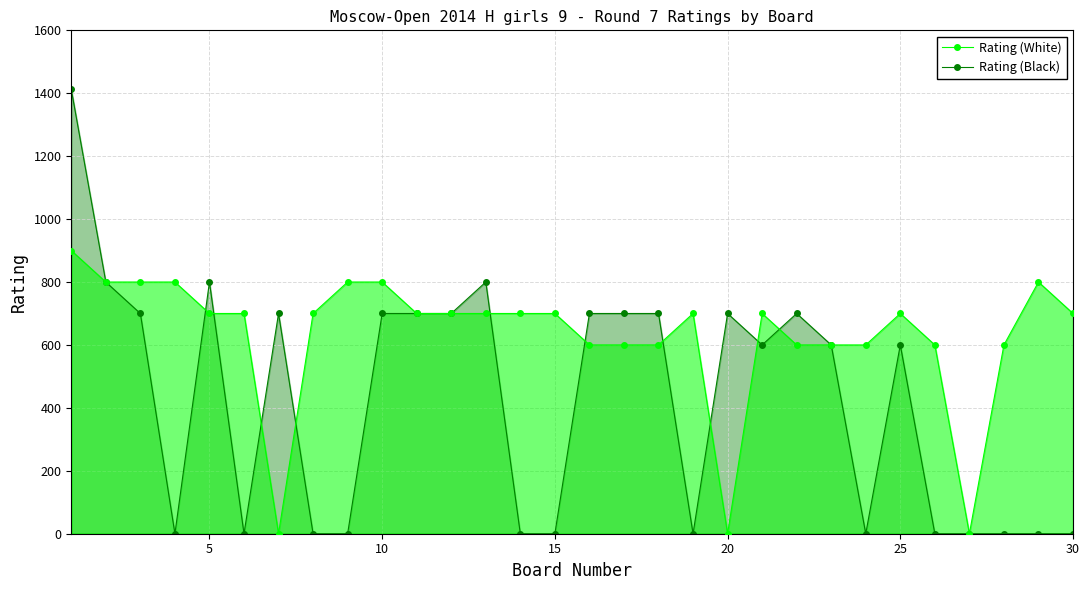

Reading left to right, what are all the values shown in this chart?

Rating (White): 900	800	800	800	700	700	0	700	800	800	700	700	700	700	700	600	600	600	700	0	700	600	600	600	700	600	0	600	800	700
Rating (Black): 1412	800	700	0	800	0	700	0	0	700	700	700	800	0	0	700	700	700	0	700	600	700	600	0	600	0	0	0	0	0